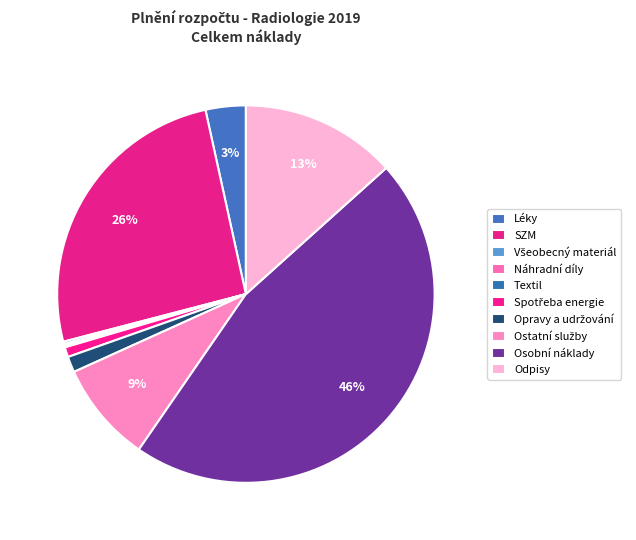

What is the change in value from Spotřeba energie to Opravy a udržování?

+984.9